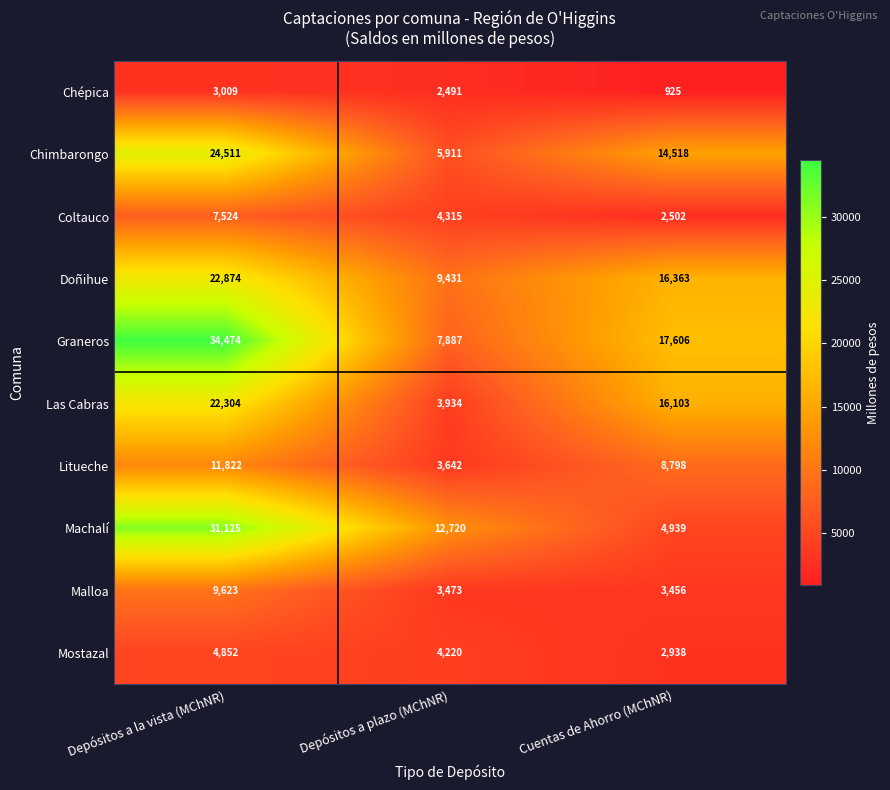

How many distinct data groups are displayed?

10